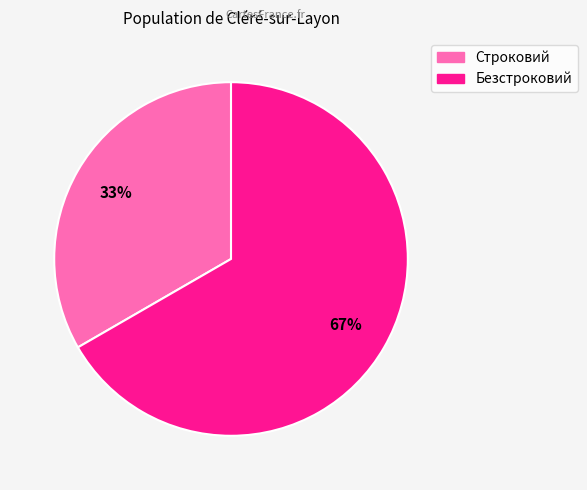

Which slice is the largest?

Безстроковий